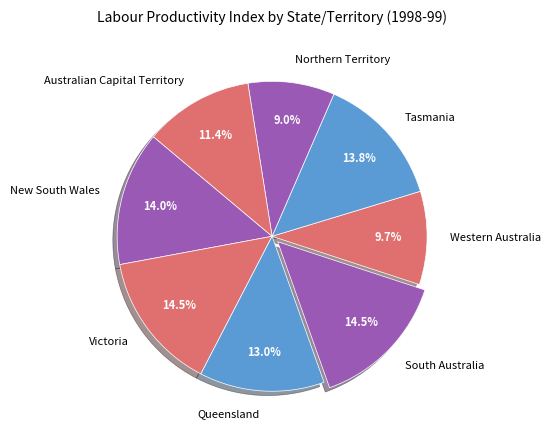

How many segments does this pie chart have?

8